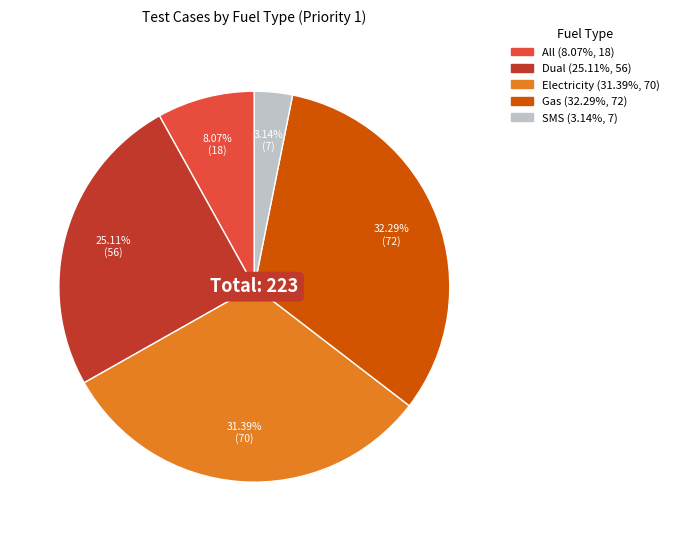

Is there a majority slice in this chart?

No